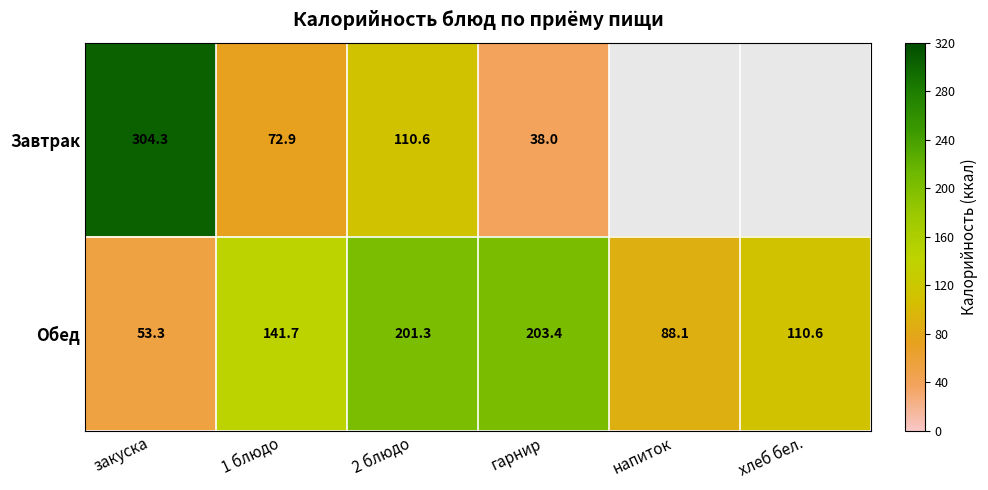

Which has a higher value, хлеб бел. or закуска?

закуска